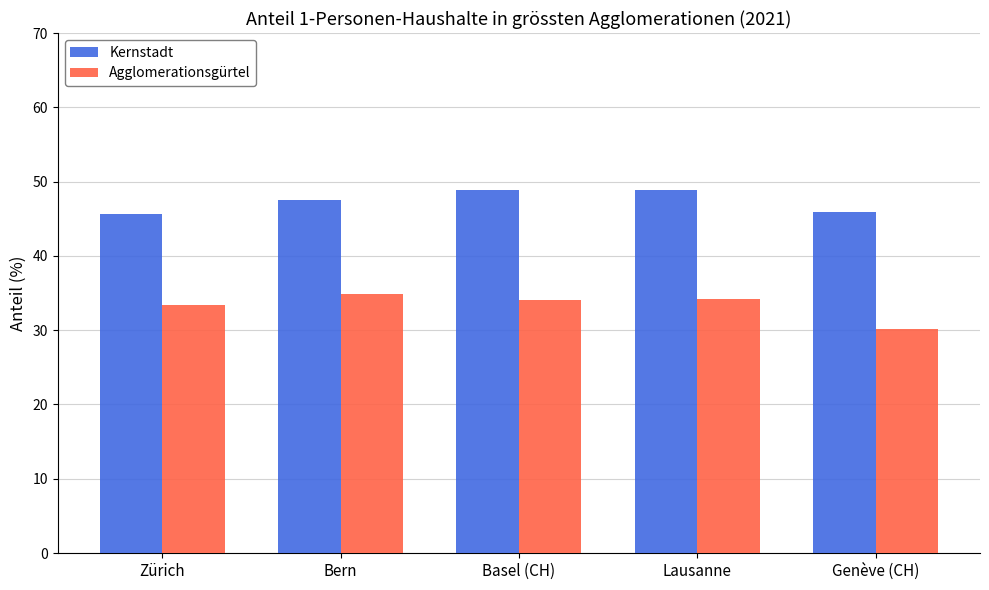

What is the value of the Agglomerationsgürtel bar at the 2nd from the left?

34.8